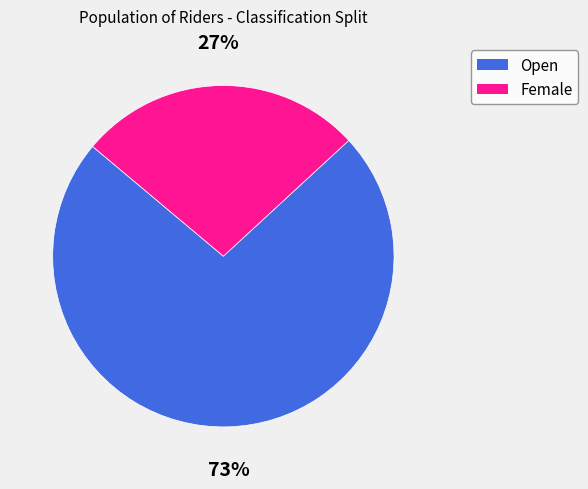

Which slice is the smallest?

Female